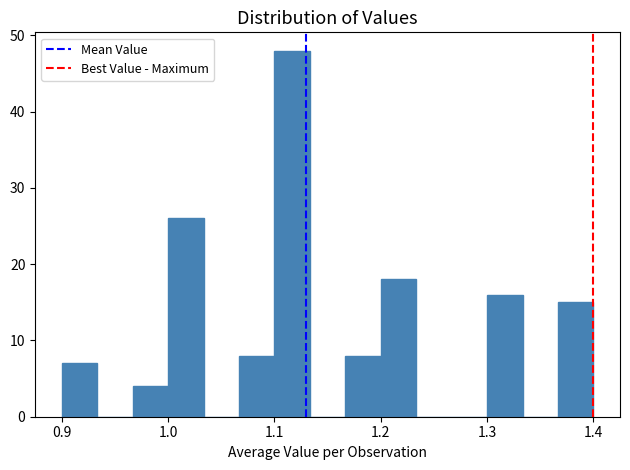

Read against the x-axis, roughly where is the centre of the tallest bar?

1.12